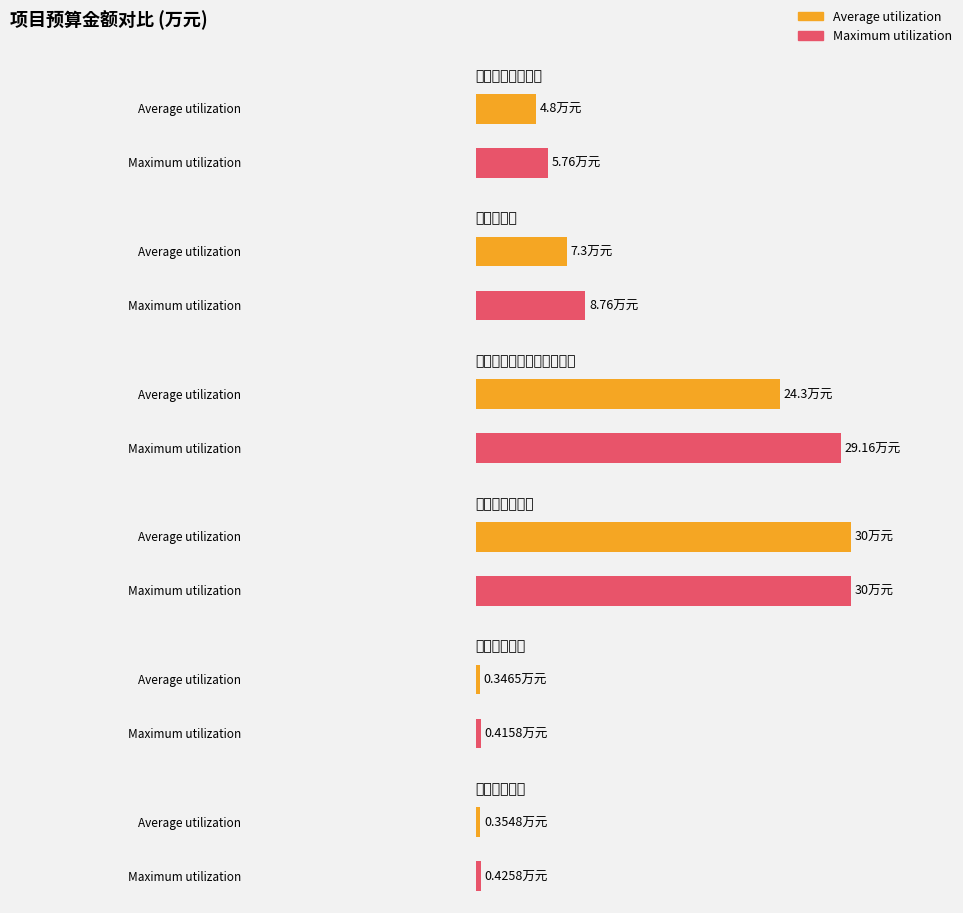

Read the Maximum utilization value at 工伤保险补贴.

0.4